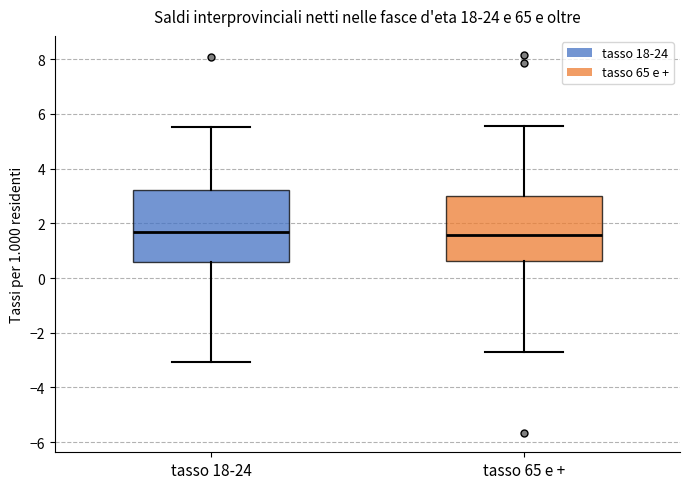

Comparing the boxes themselves (not the whiskers), which one is the tallest?

tasso 18-24